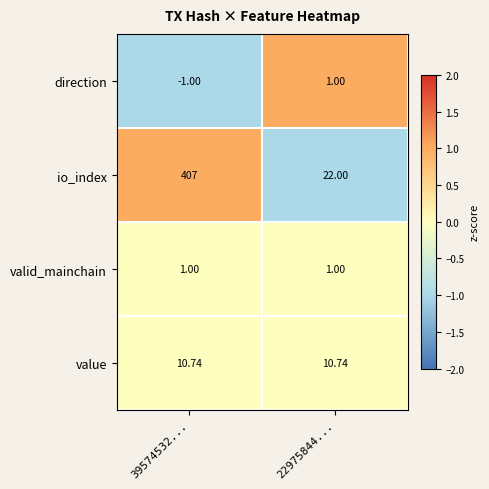

Rank the series at 39574532... from lowest to highest value.

direction, valid_mainchain, value, io_index